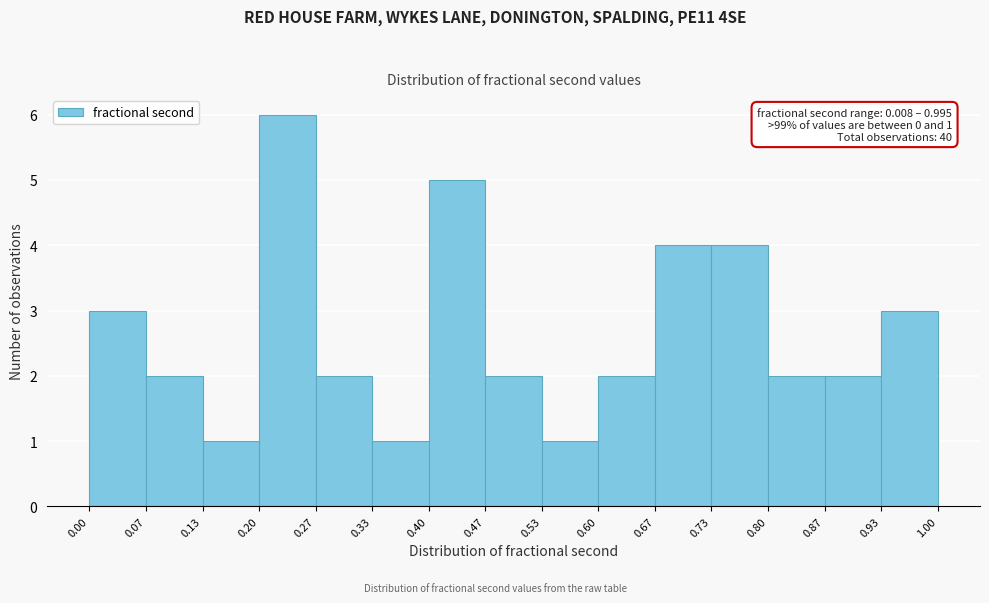

Over which range of the x-axis is the bar tallest?

0.20 to 0.27